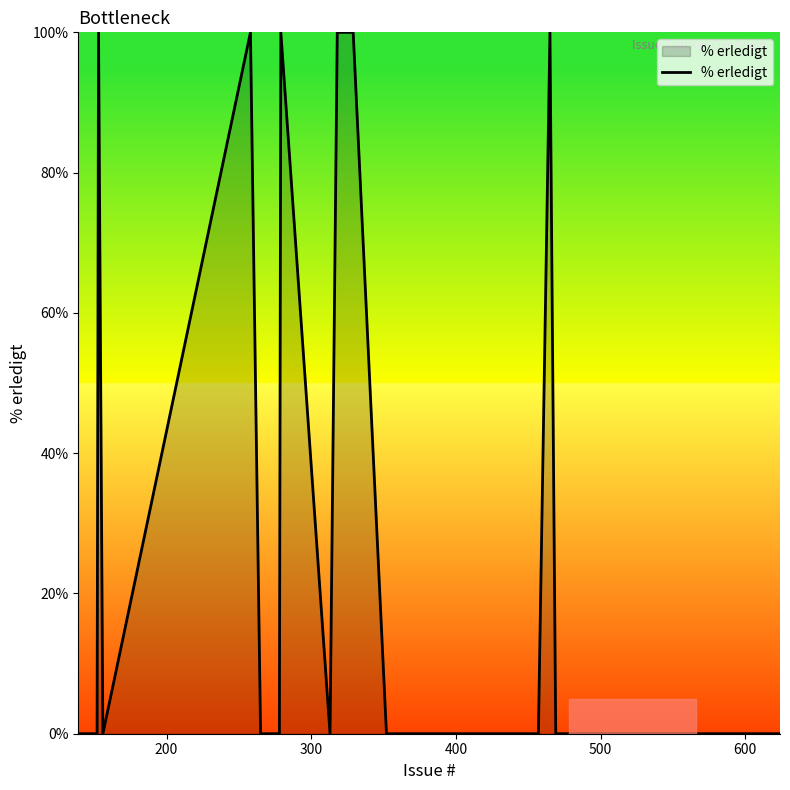

What is the greatest value displayed?

100